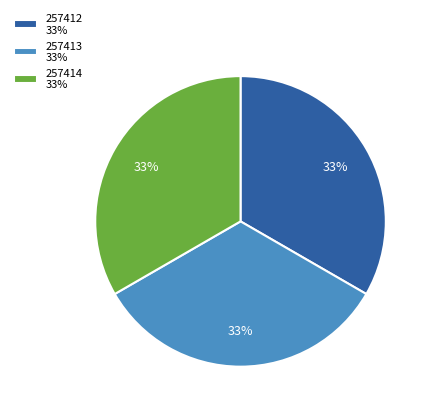

Is it true that 257412 33% is 19% of the pie?

False